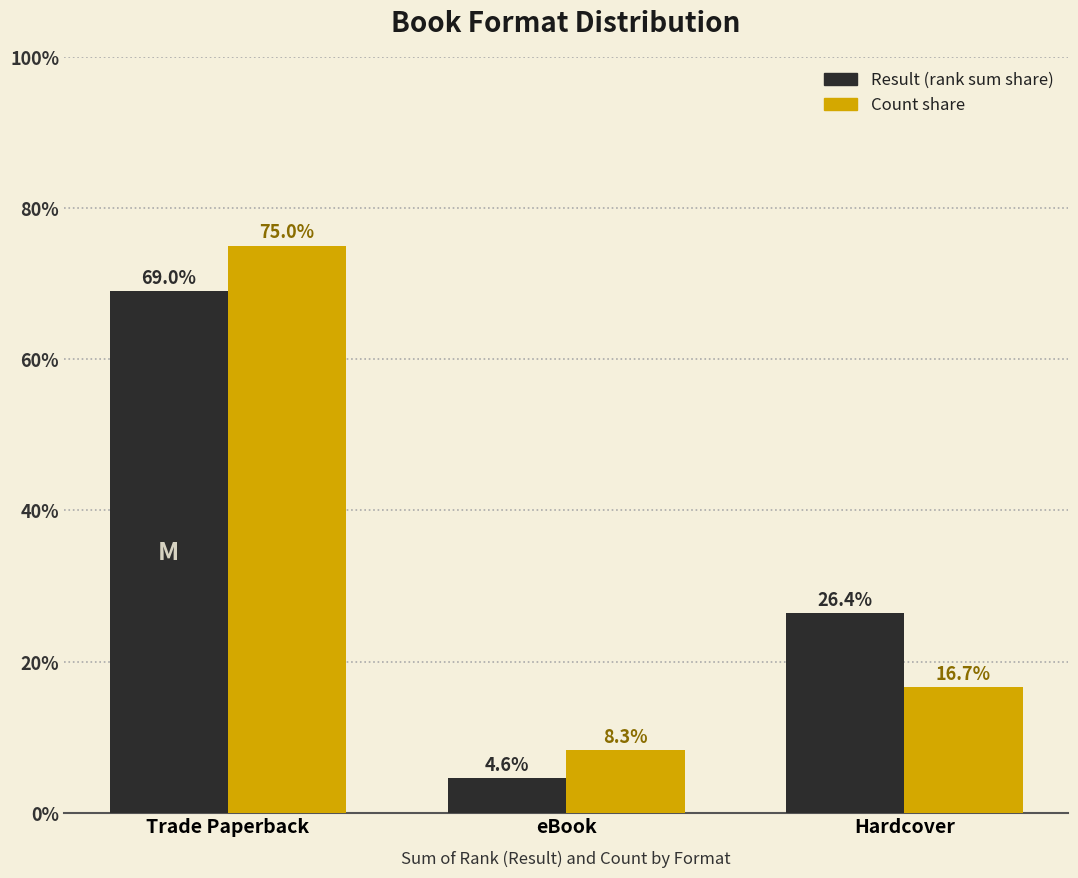

Reading left to right, extract all data points from this chart.

Result (rank sum share): 0.7	0.0	0.3
Count share: 0.8	0.1	0.2